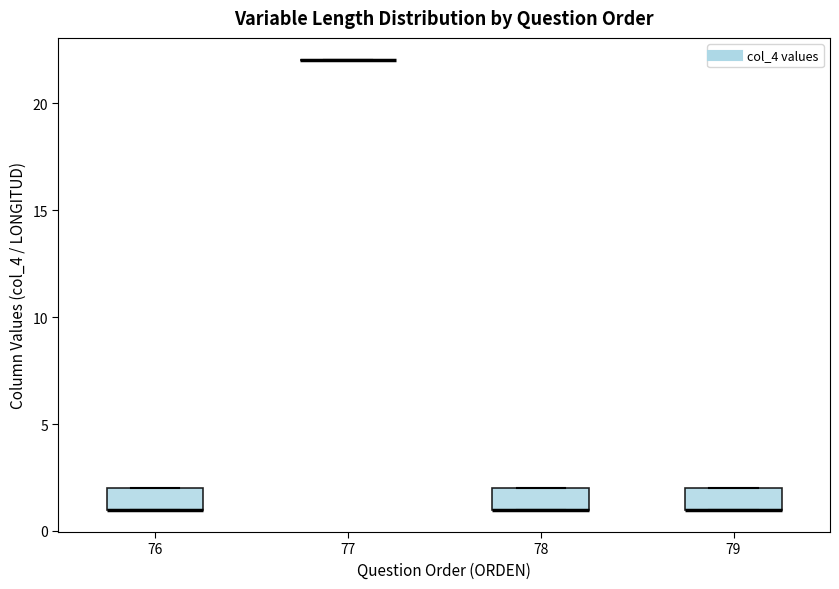

Reading left to right, transcribe this box plot: for each box, give where its median line is, the range the box spans, and where its two whiskers end, as read against the y-axis. The values are not printed on the chart, so give them approximately, as read against the axis.

76: median 1 (drawn on the box's lower edge), box 1 to 2, whiskers 1 to 2
77: box collapsed to a line at 22, whiskers 22 to 22
78: median 1 (drawn on the box's lower edge), box 1 to 2, whiskers 1 to 2
79: median 1 (drawn on the box's lower edge), box 1 to 2, whiskers 1 to 2